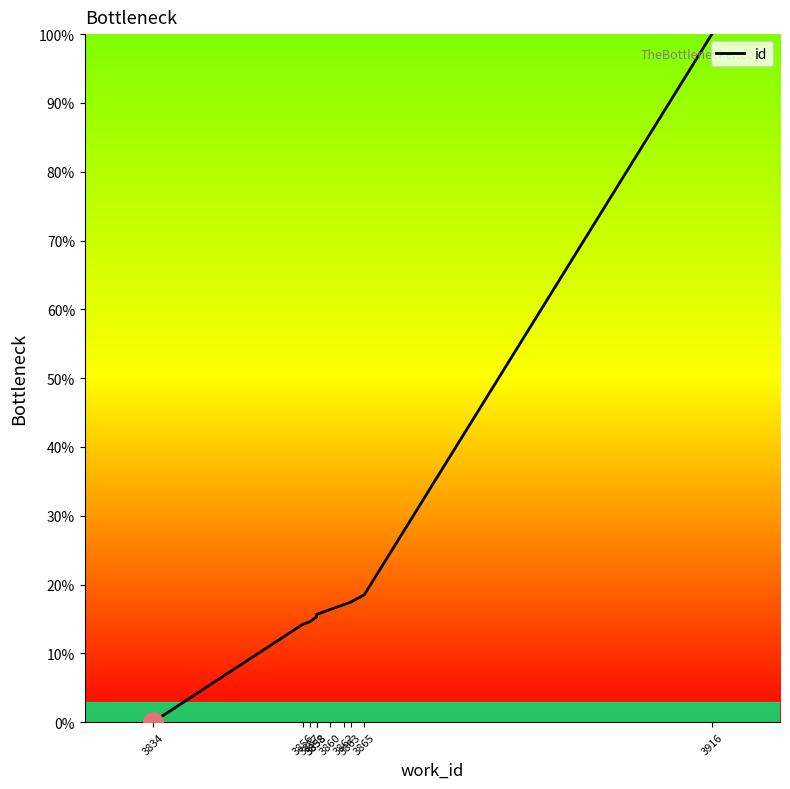

What is the difference between the maximum and second lowest values?

85.8